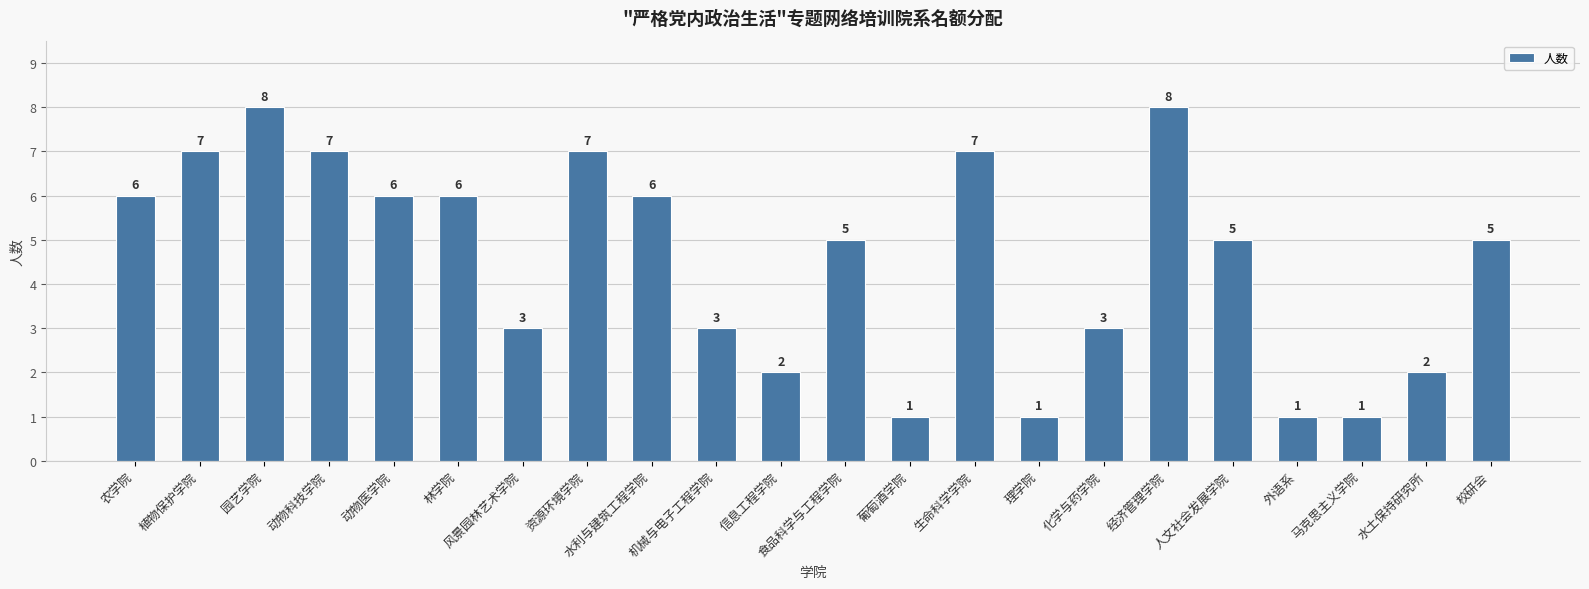

What is the minimum value shown in the chart?

1